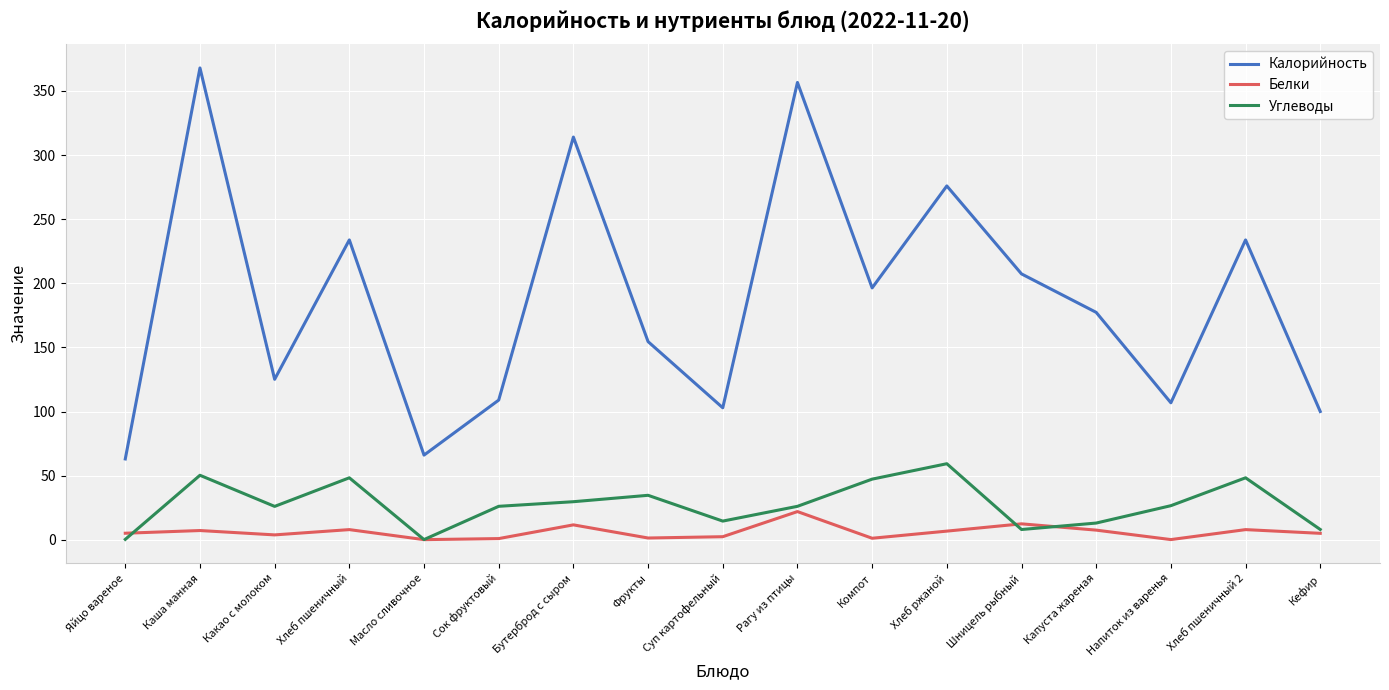

What is the spread (max minus min) of values at Масло сливочное?

65.9